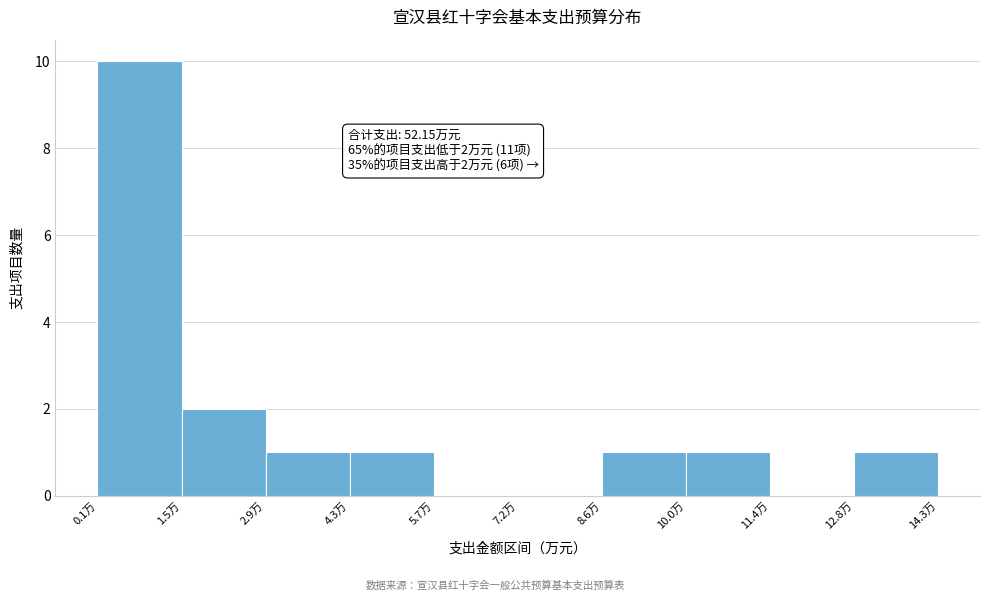

Which range on the x-axis has the tallest bar?

0.0 to 1.4